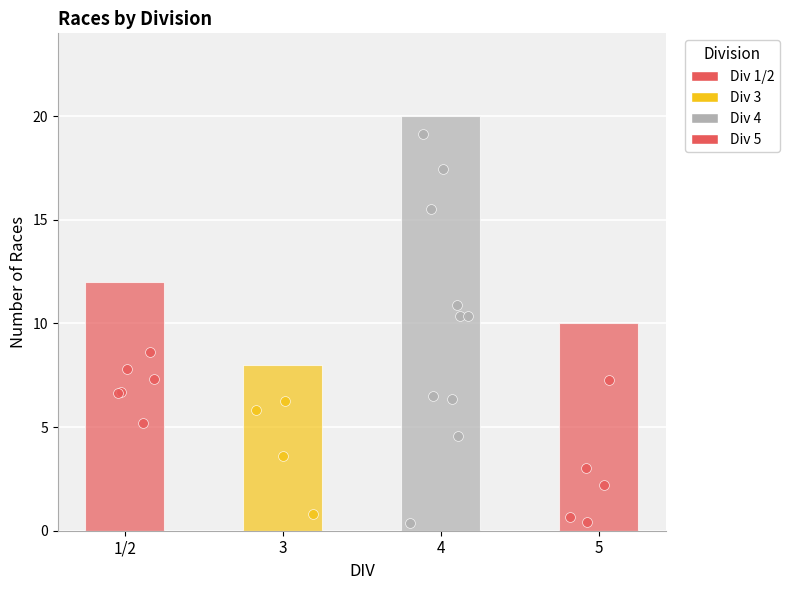

Approximately how many times larger is the value at 1/2 compared to 3?

1.5